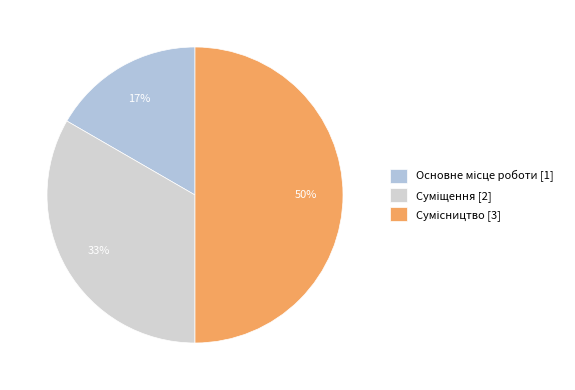

What is the smallest slice in the pie chart?

Основне місце роботи